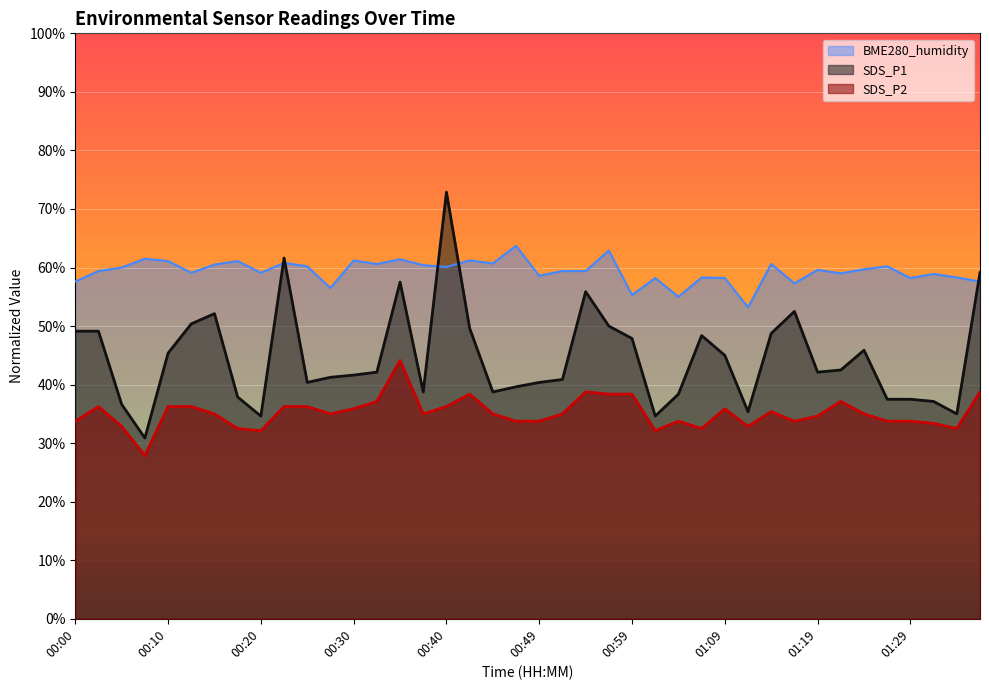

What is the lowest value of the BME280_humidity series?

53.2